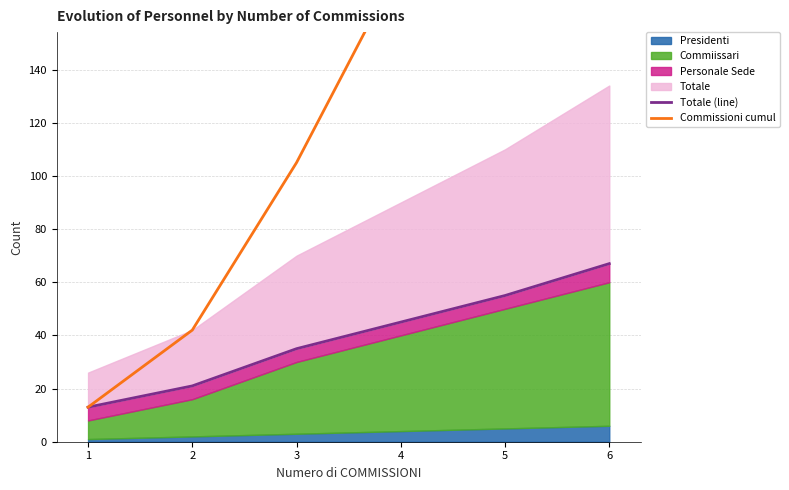

What is the maximum value for Commissioni cumul?

402